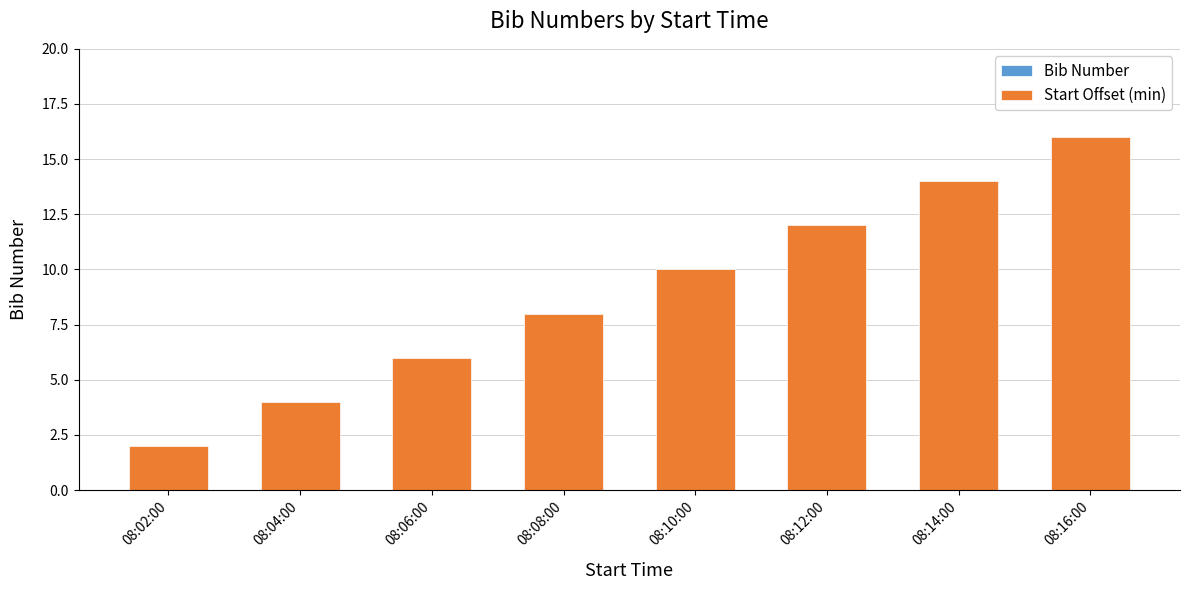

Between 08:14:00 and 08:02:00, which is larger?

08:14:00